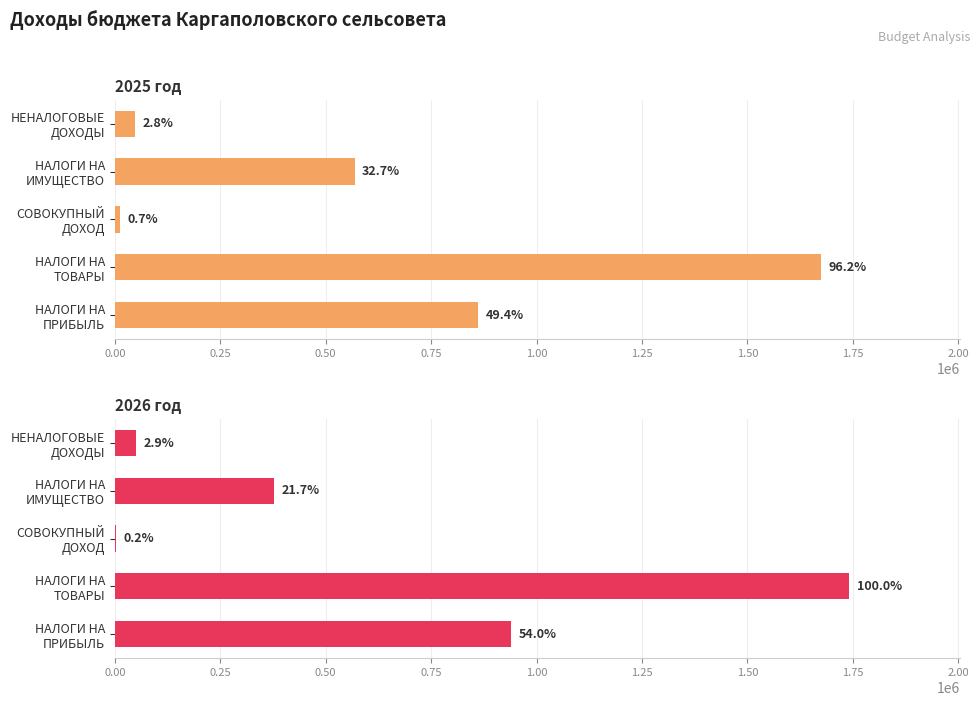

Which has a higher value, 0.00 or 0.25?

0.25